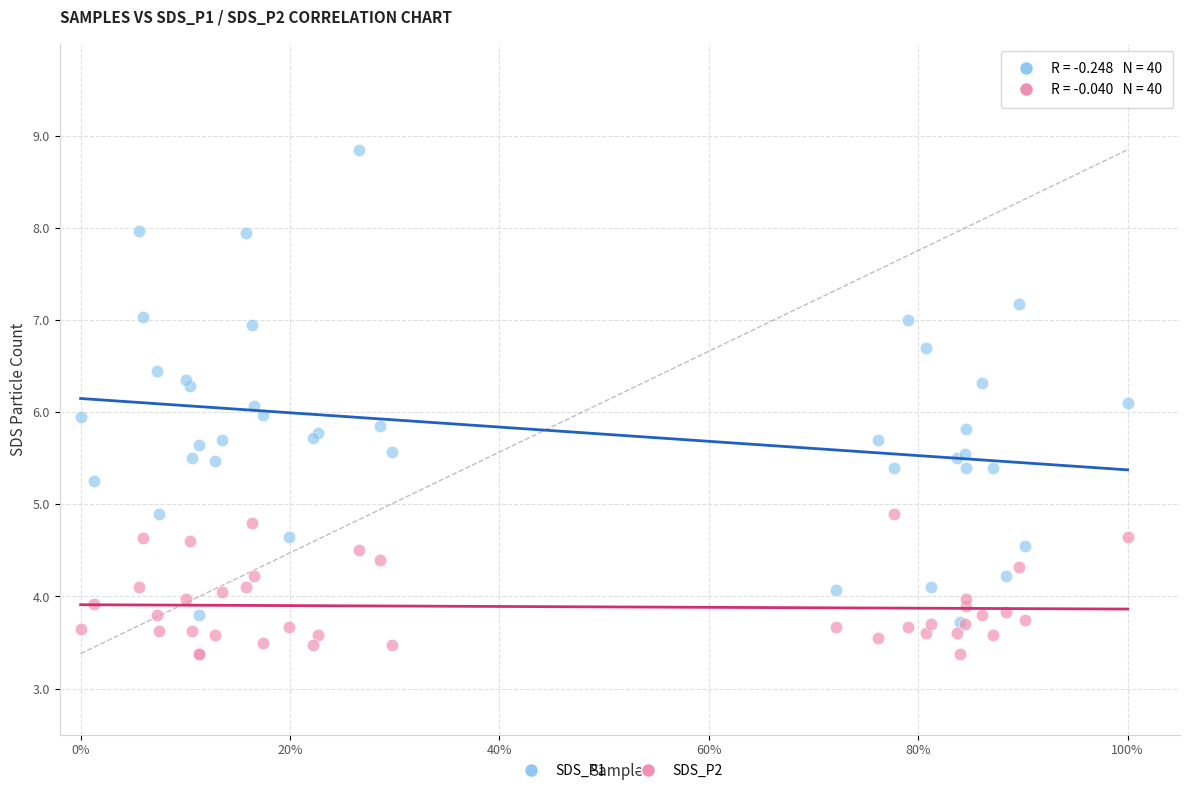

What are all the series names shown in the legend?

SDS_P1, SDS_P2